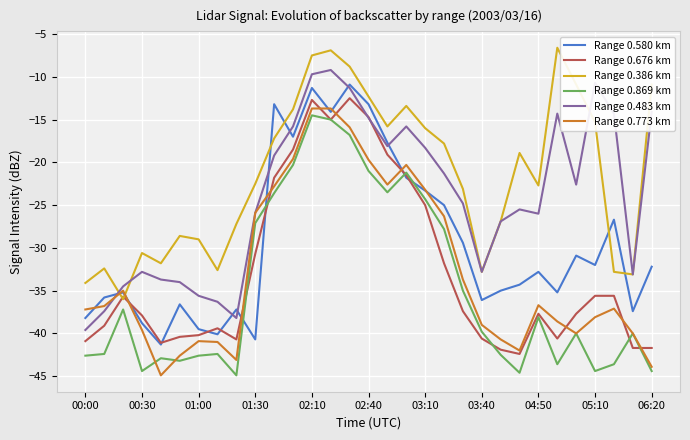

What is the minimum value for Range 0.773 km?

-44.9